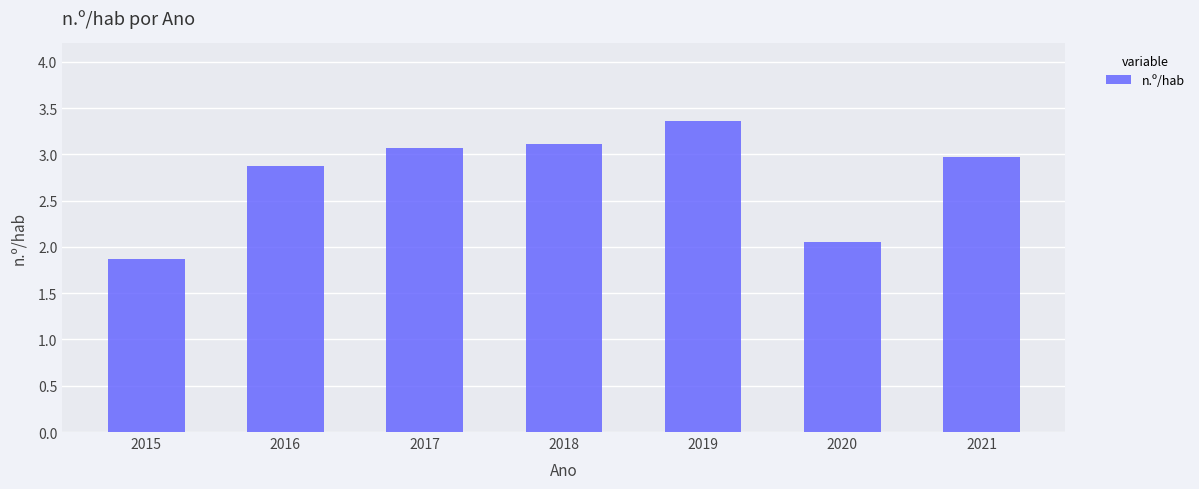

Which label corresponds to the largest value in the chart?

2019